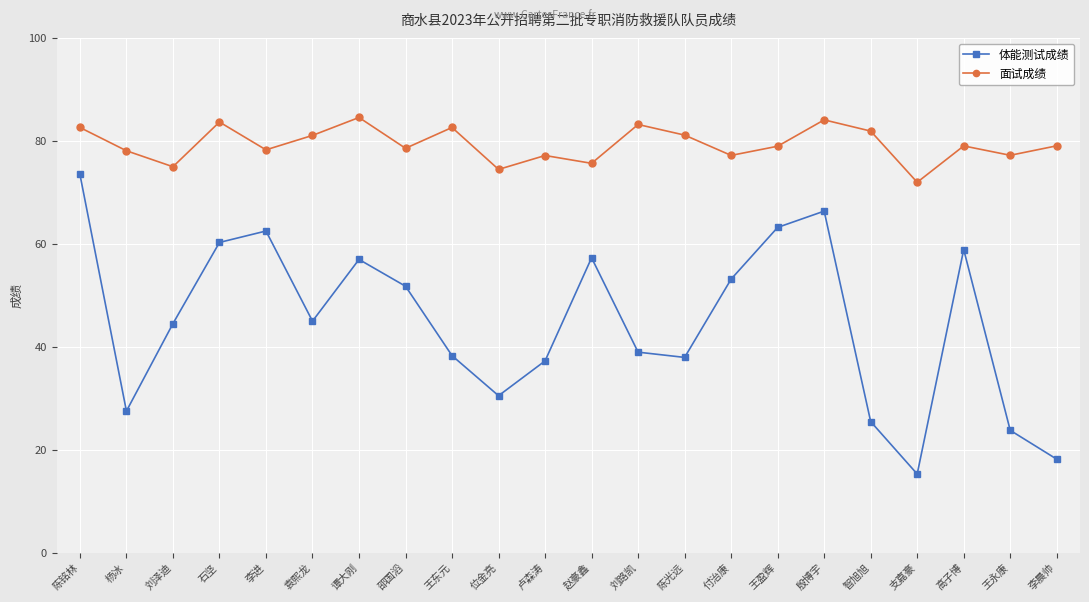

What position from the right is 智旭旭?

5